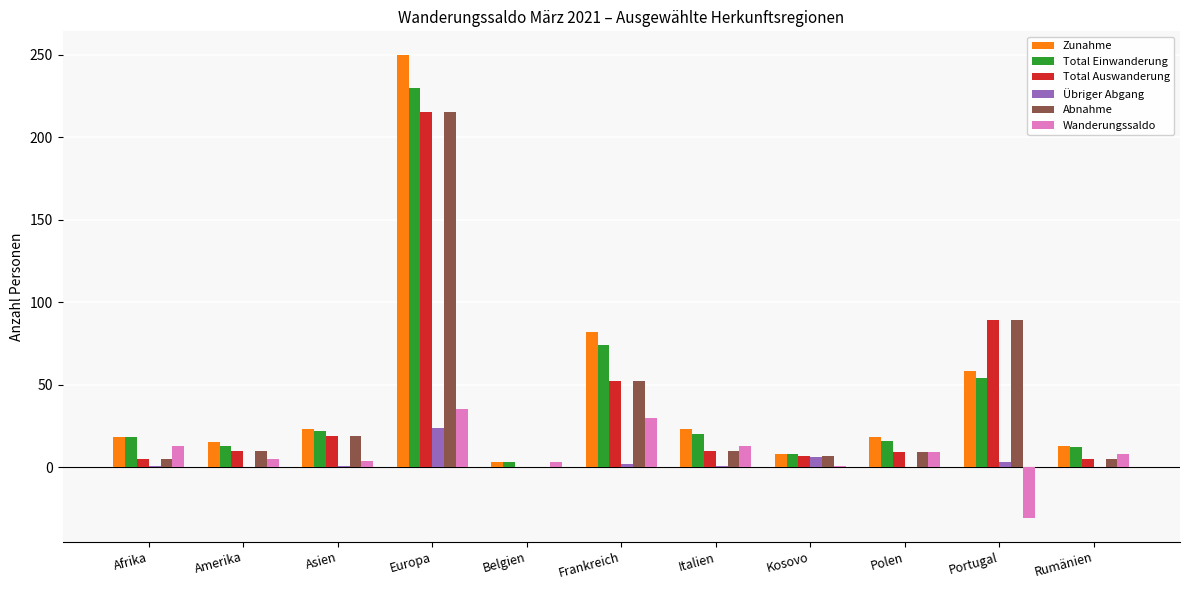

Between Europa and Rumänien, which series saw the biggest shift?

Zunahme